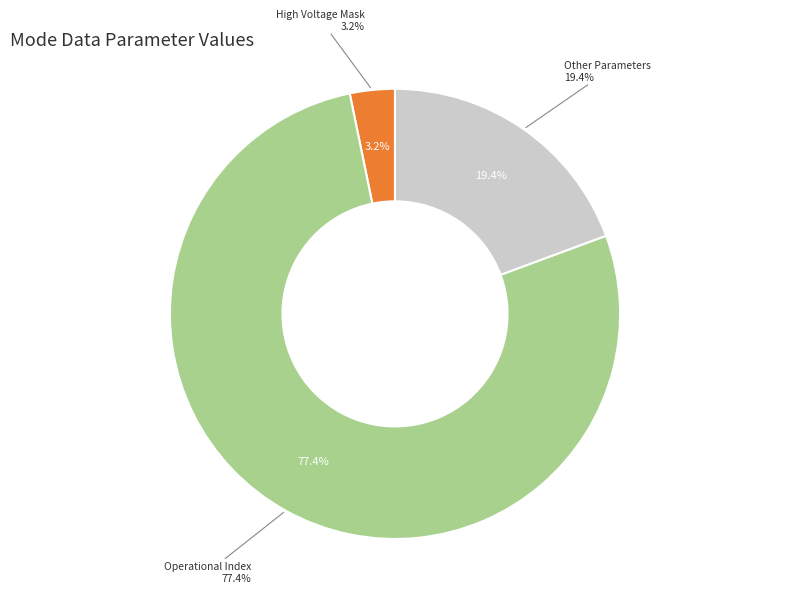

Count the number of slices in the pie.

8